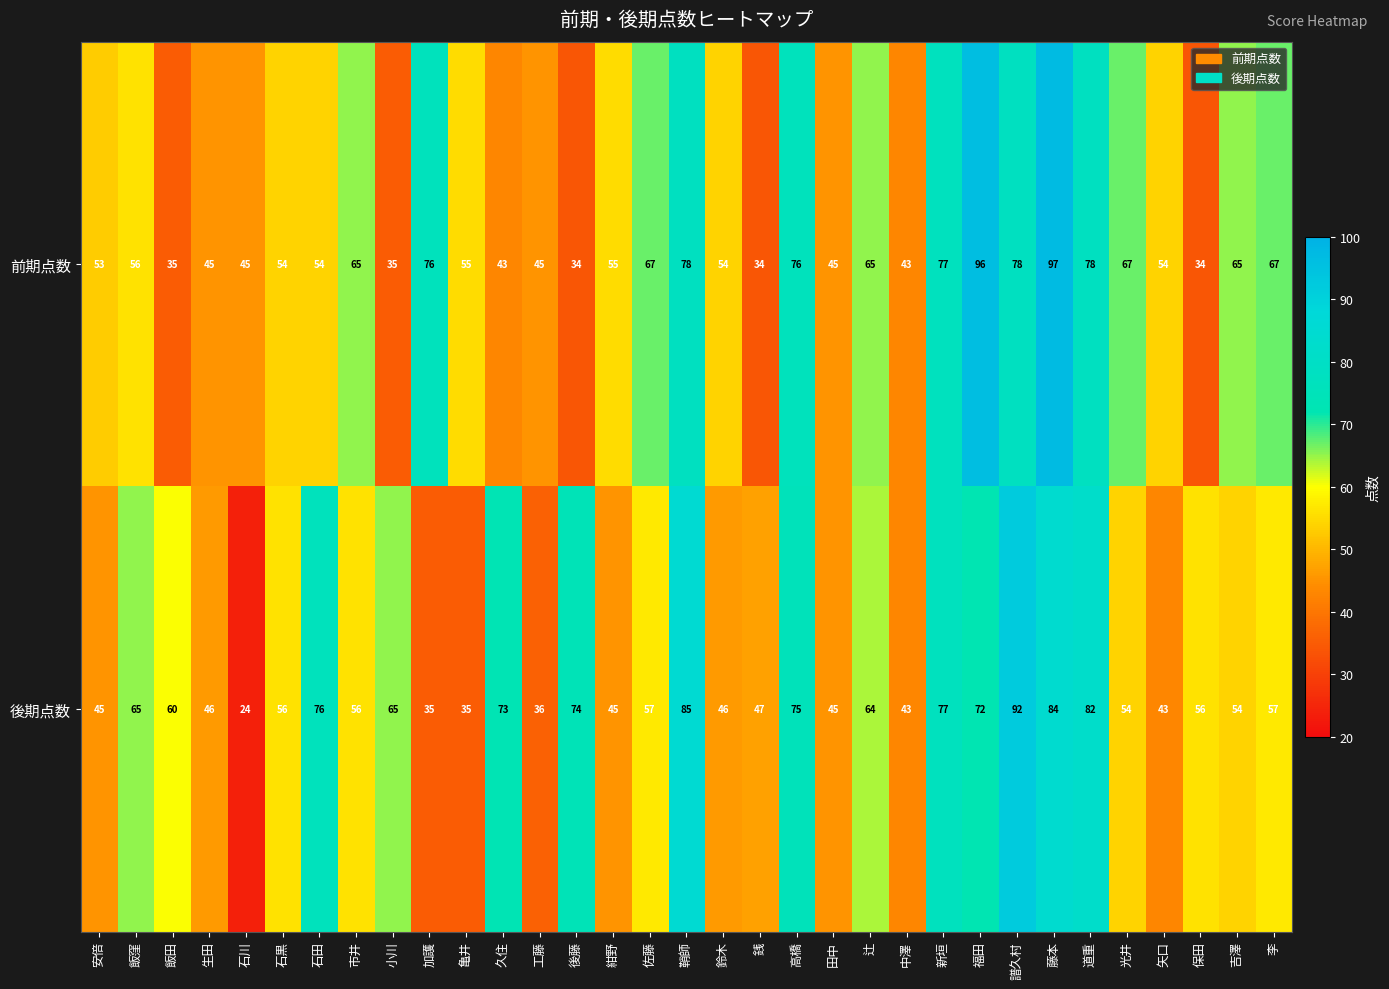

What is the sum of the 前期点数 values at 藤本 and 光井?

164